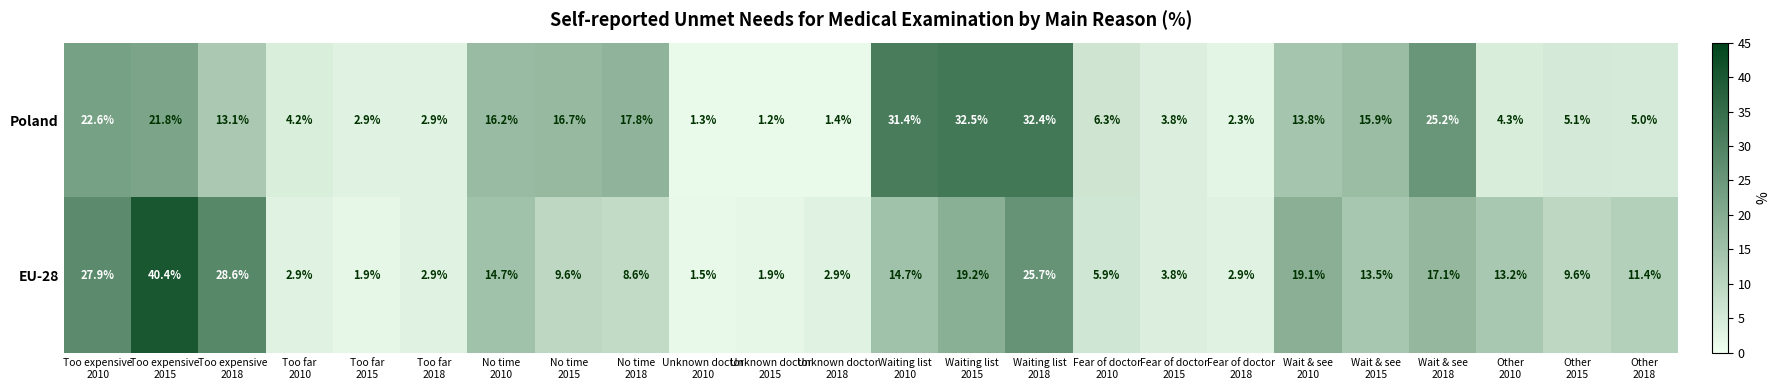

What is the sum of all Poland values?

300.1